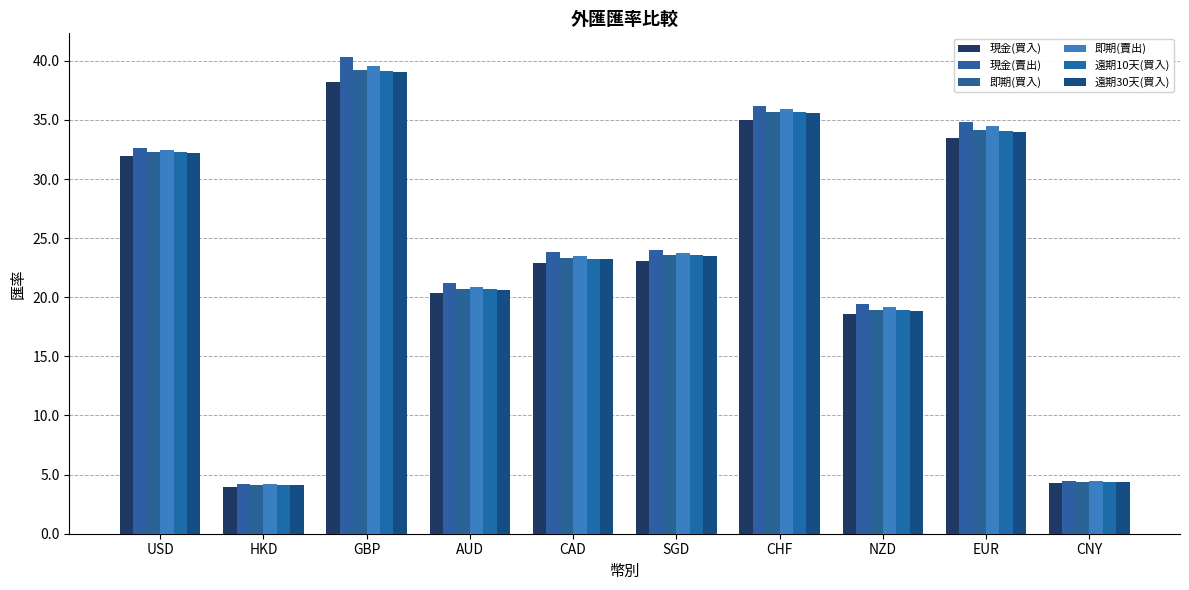

List the series in order of their peak value, highest first.

現金(賣出), 即期(賣出), 即期(買入), 遠期10天(買入), 遠期30天(買入), 現金(買入)